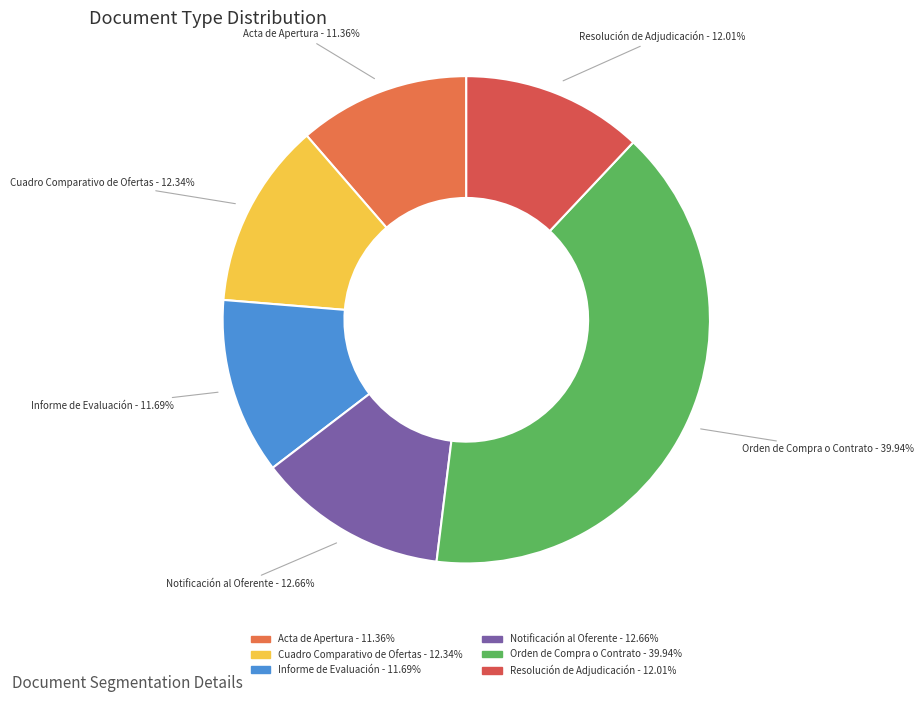

To the nearest percent, what is the difference between the largest and smallest slice percentages?

29%